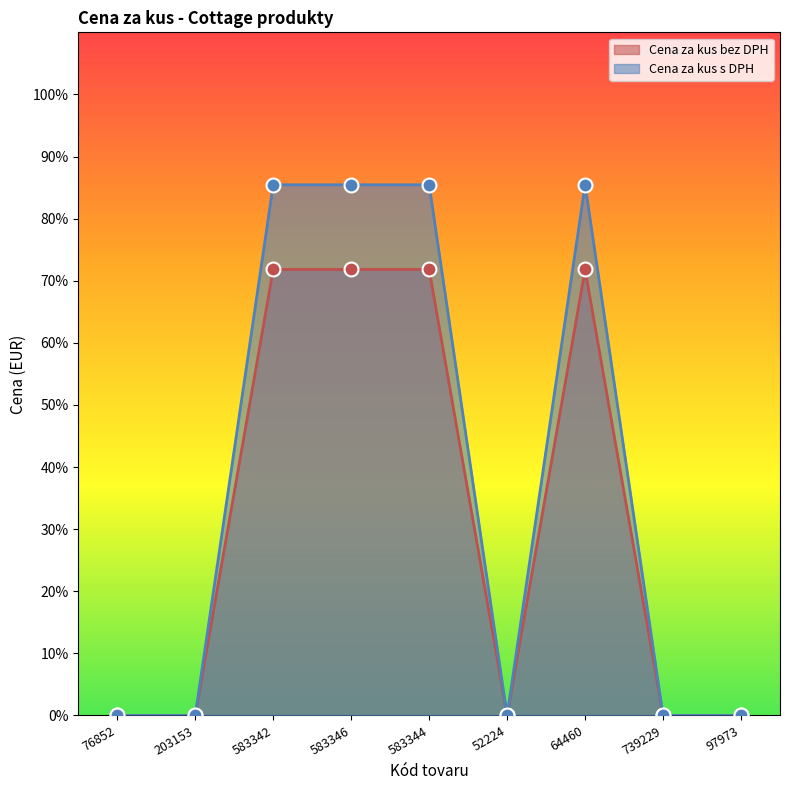

Reading left to right, what are all the values shown in this chart?

Cena za kus bez DPH: 76852=0.0	203153=0.0	583342=0.7	583346=0.7	583344=0.7	52224=0.0	64460=0.7	739229=0.0	97973=0.0
Cena za kus s DPH: 76852=0.0	203153=0.0	583342=0.9	583346=0.9	583344=0.9	52224=0.0	64460=0.9	739229=0.0	97973=0.0